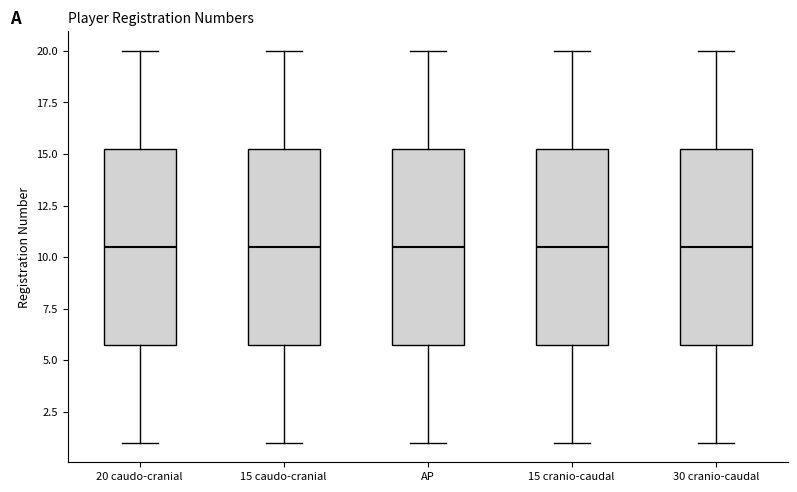

Where is the upper edge of the box for AP on the y-axis? The values are not printed on the chart, so give them approximately, as read against the axis.

15.5